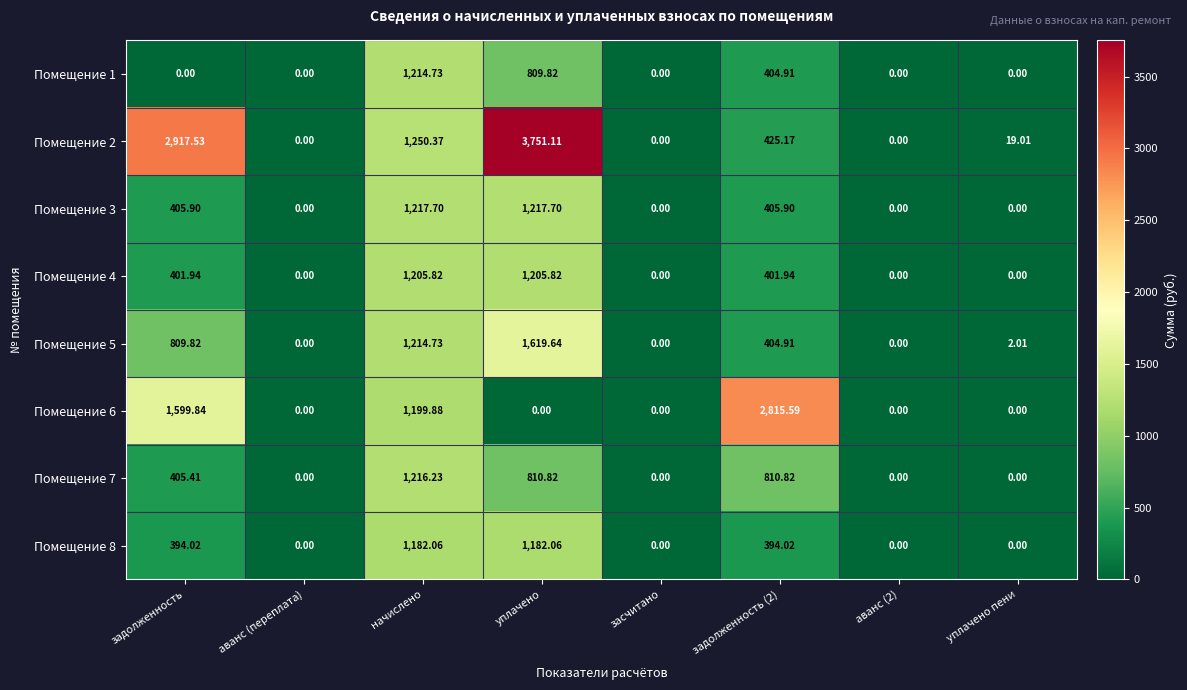

Between задолженность and начислено, which series saw the biggest shift?

Помещение 2